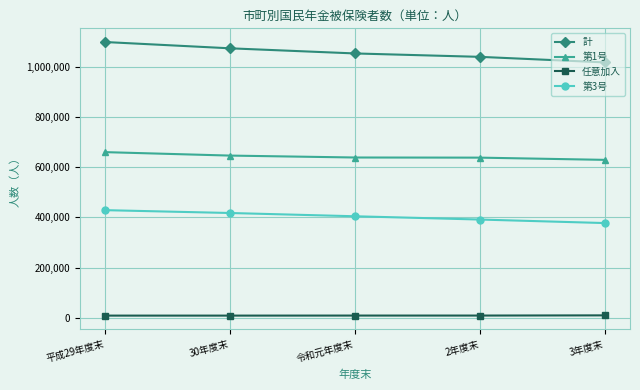

At how many categories does at least one series exceed 305188?

5